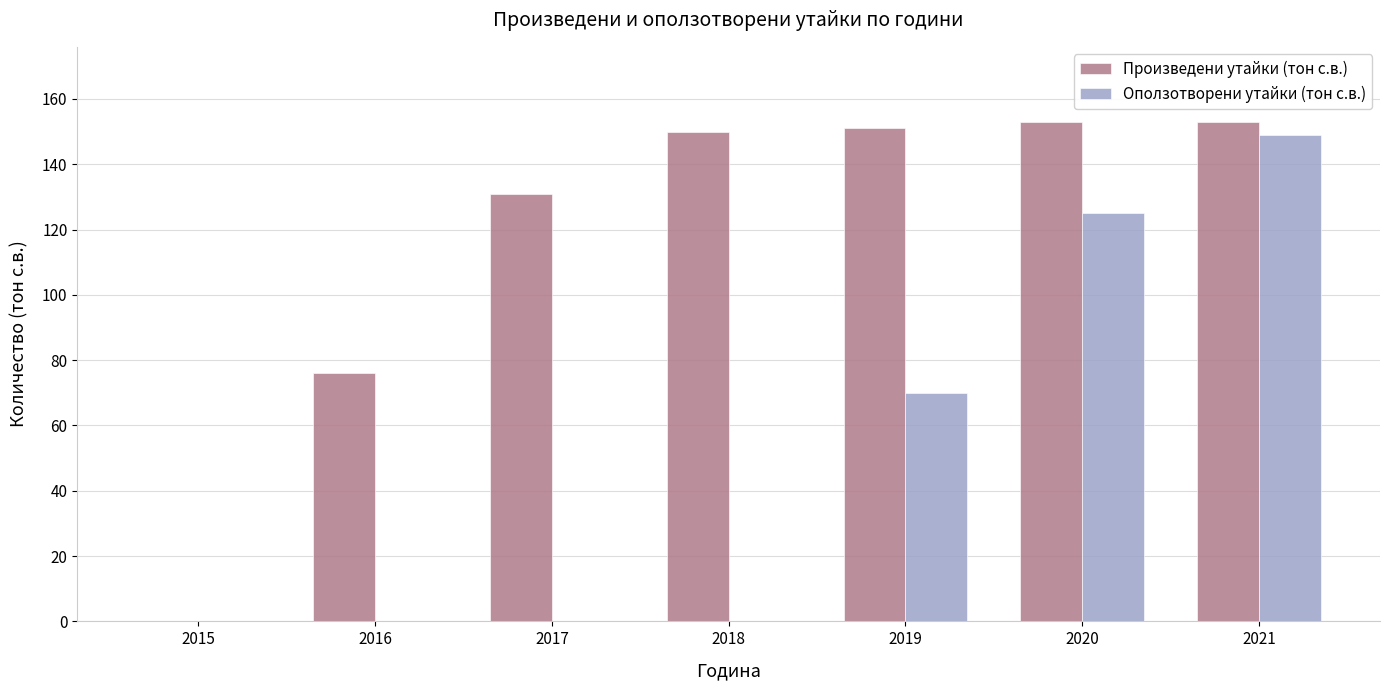

Which series has the largest total across all categories?

Произведени утайки (тон с.в.)